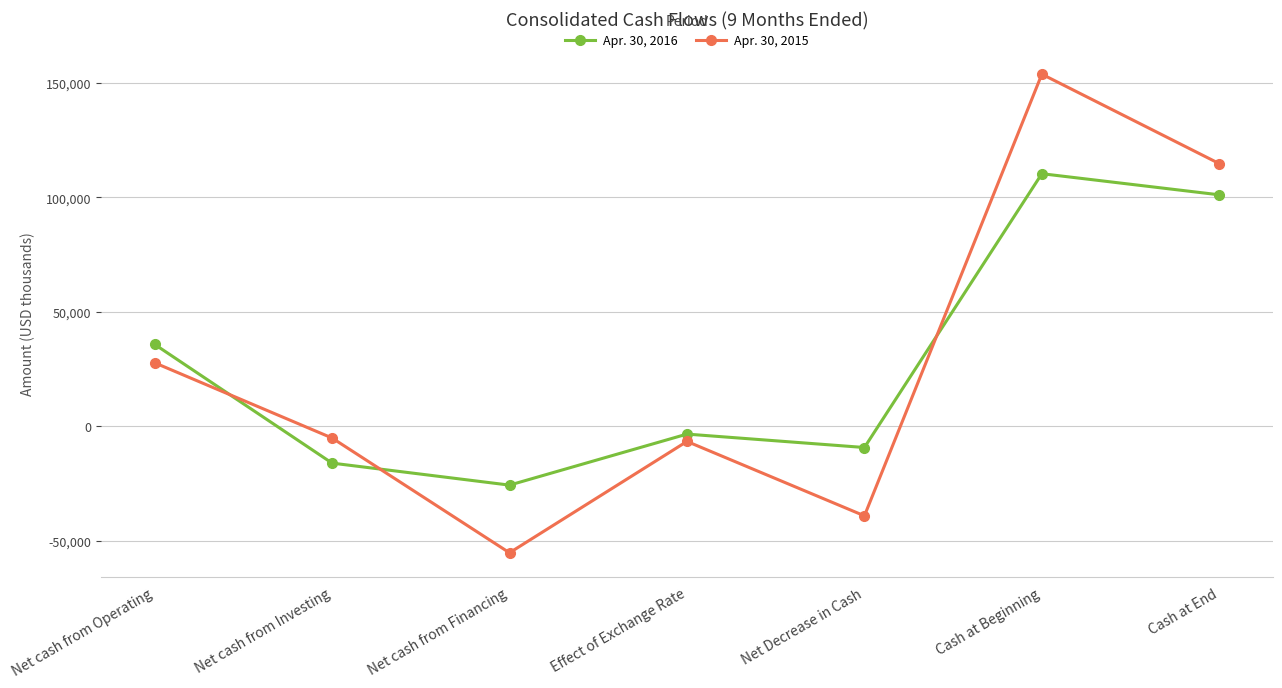

The value of Apr. 30, 2016 at Net Decrease in Cash is -9226. True or false?

True